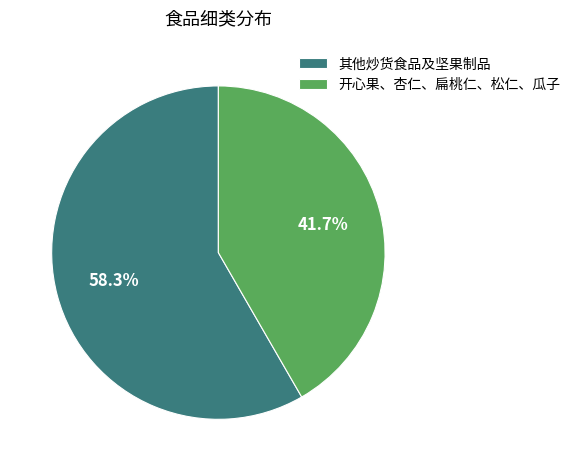

Does 其他炒货食品及坚果制品 represent more than half of the total?

Yes